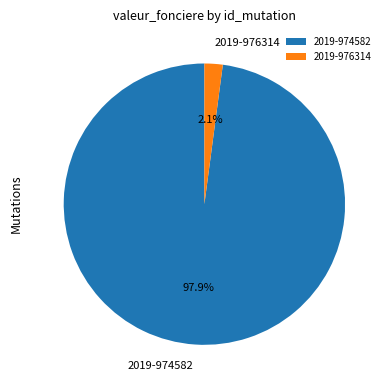

Which category accounts for the majority?

2019-974582